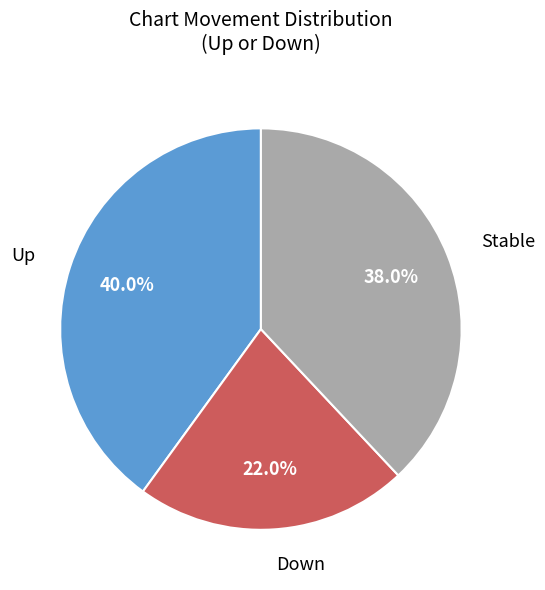

Approximately how many times larger is the value at Up compared to Stable?

1.1